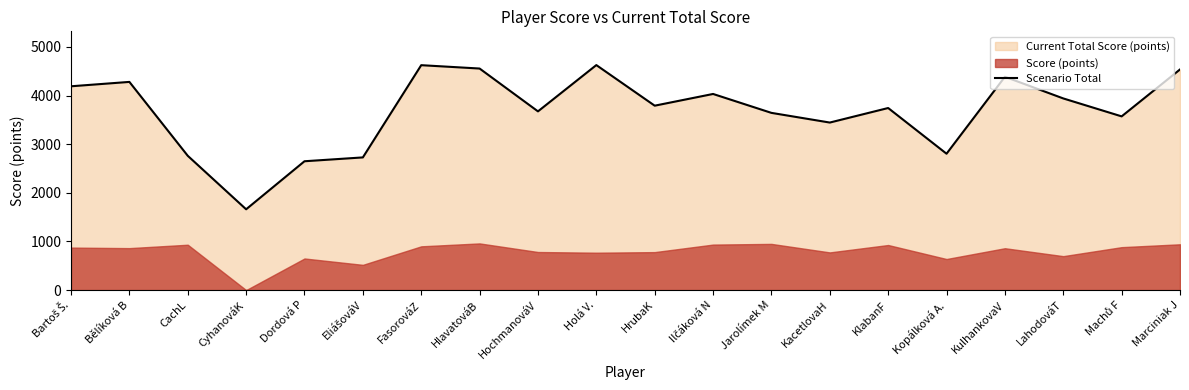

True or false: the data shows 6290 at Bartoš Š..

False